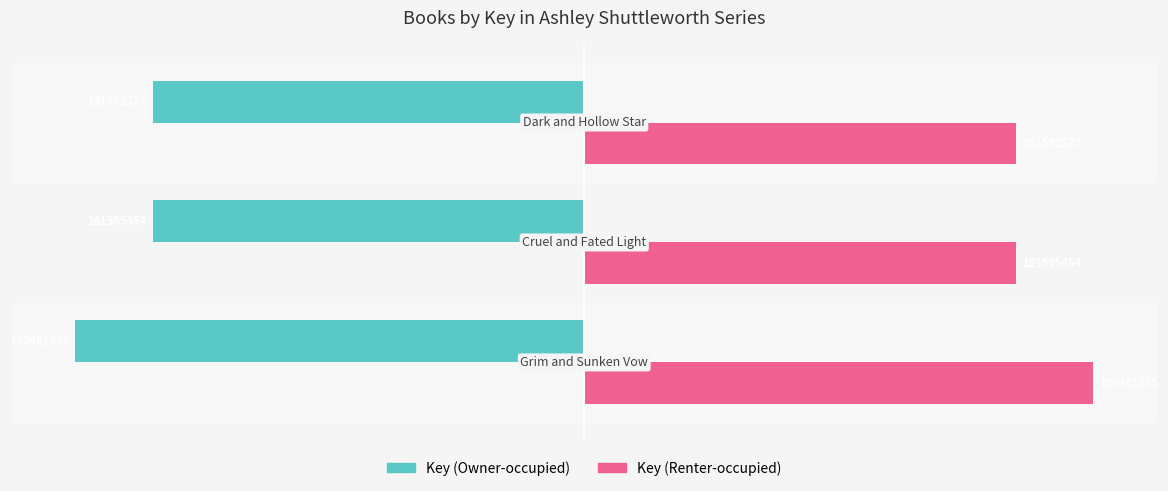

List the series in order of their peak value, lowest first.

Key (Owner-occupied), Key (Renter-occupied)